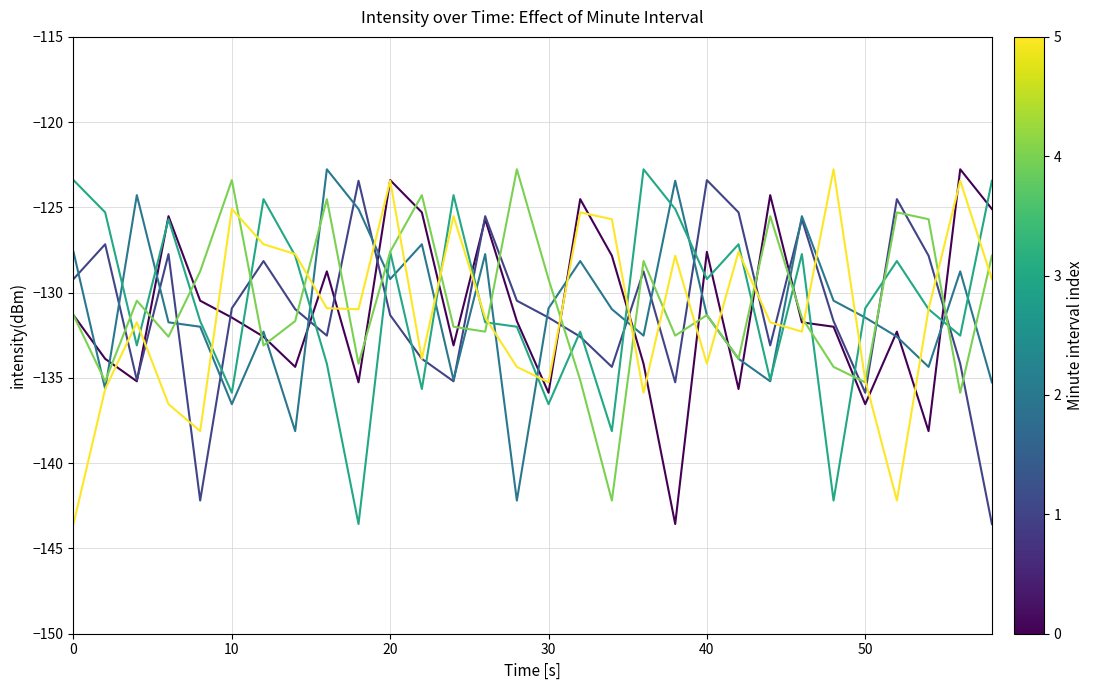

What is the greatest value displayed?

-122.8